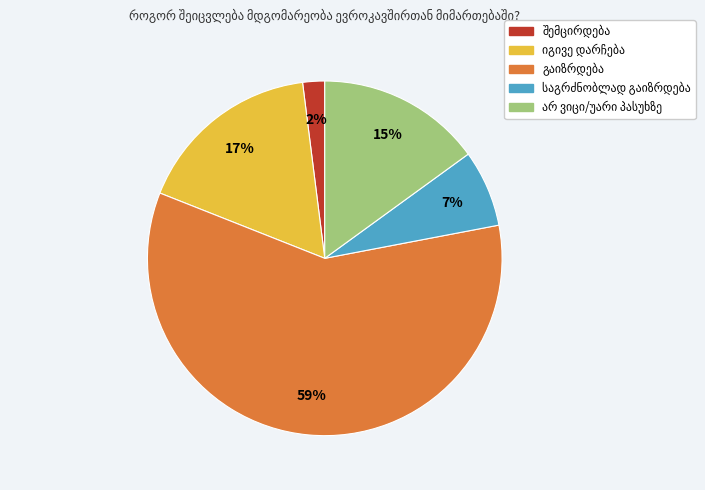

To the nearest percent, what is the average slice percentage?

20%